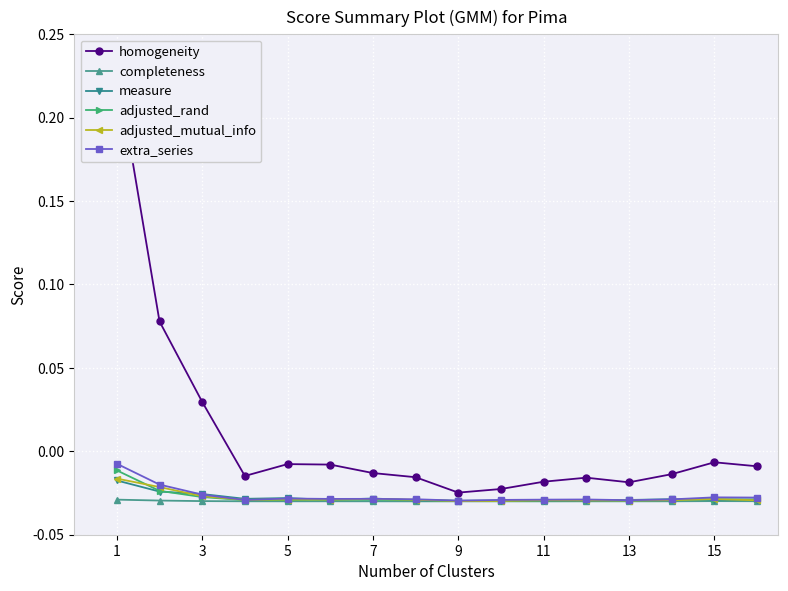

Which series has the largest range (max minus min)?

homogeneity